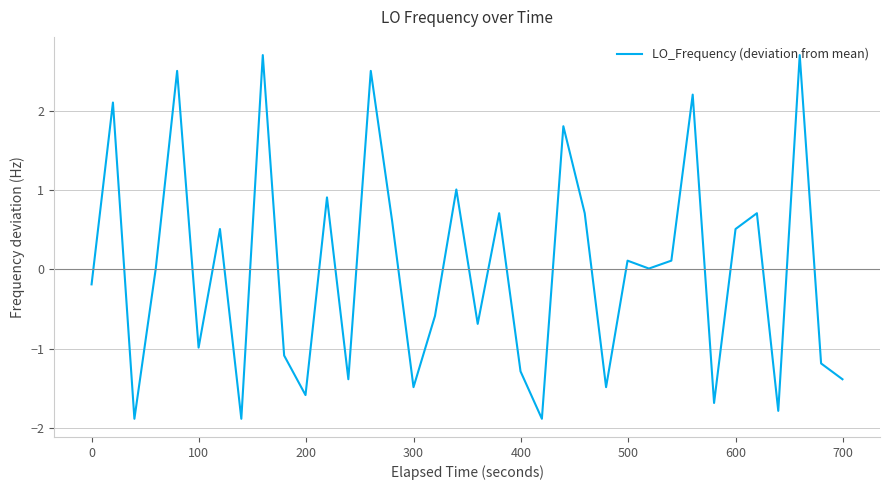

What is the greatest value displayed?

2.7